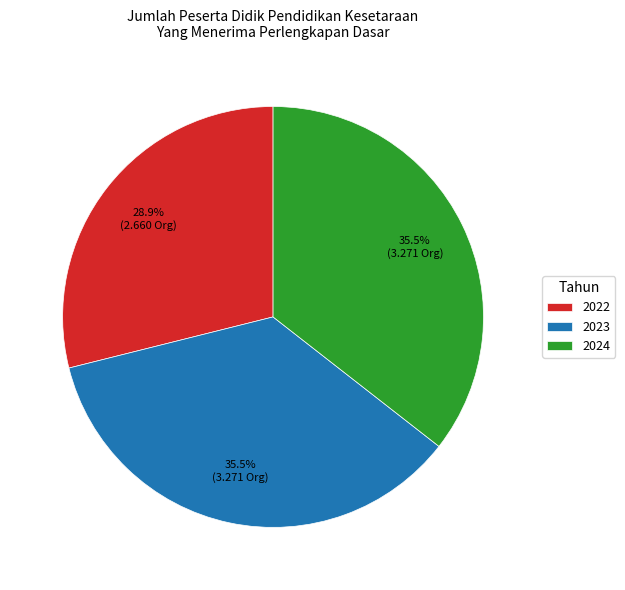

To the nearest percent, what is the average slice percentage?

33%